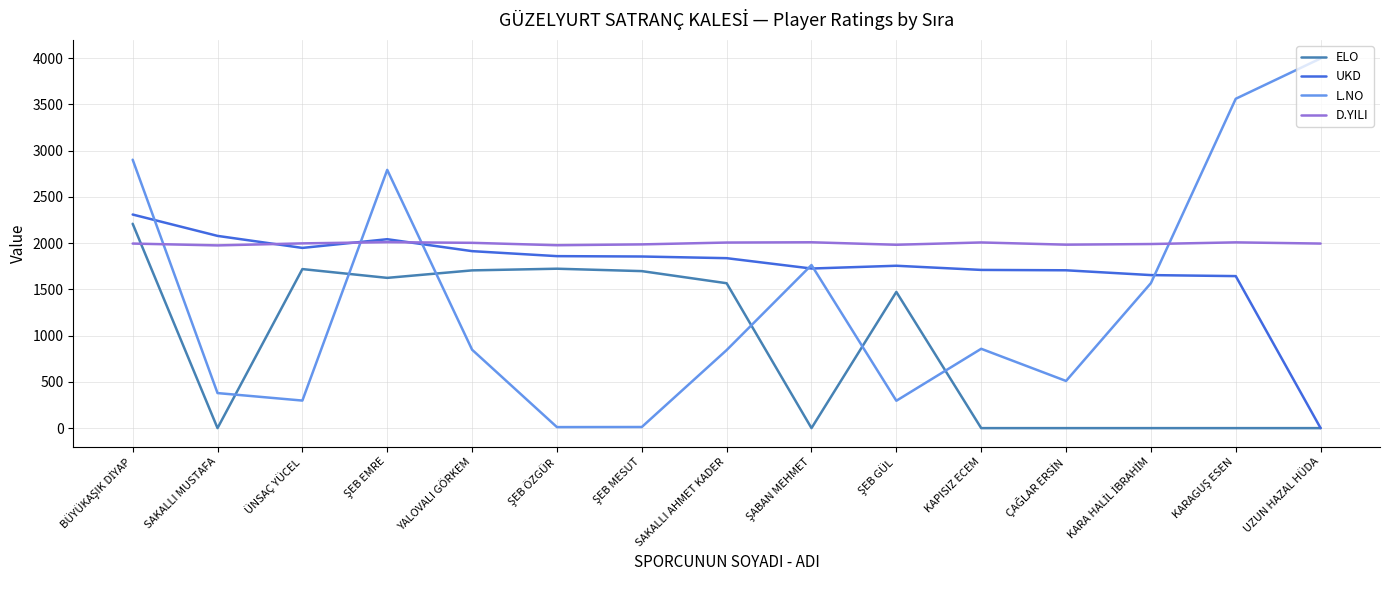

Which series has the largest total across all categories?

D.YILI